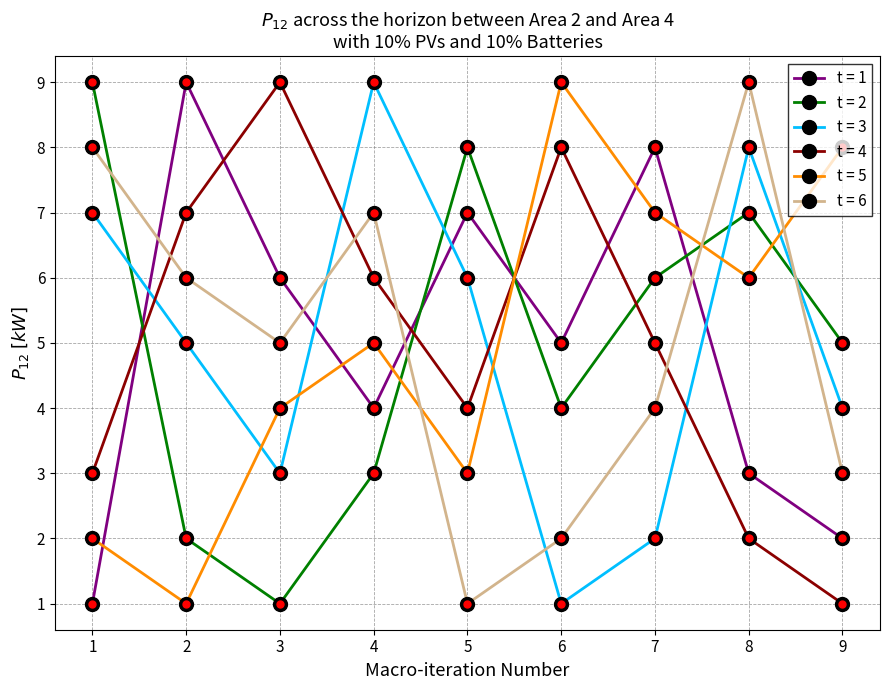

What is the greatest value displayed?

9